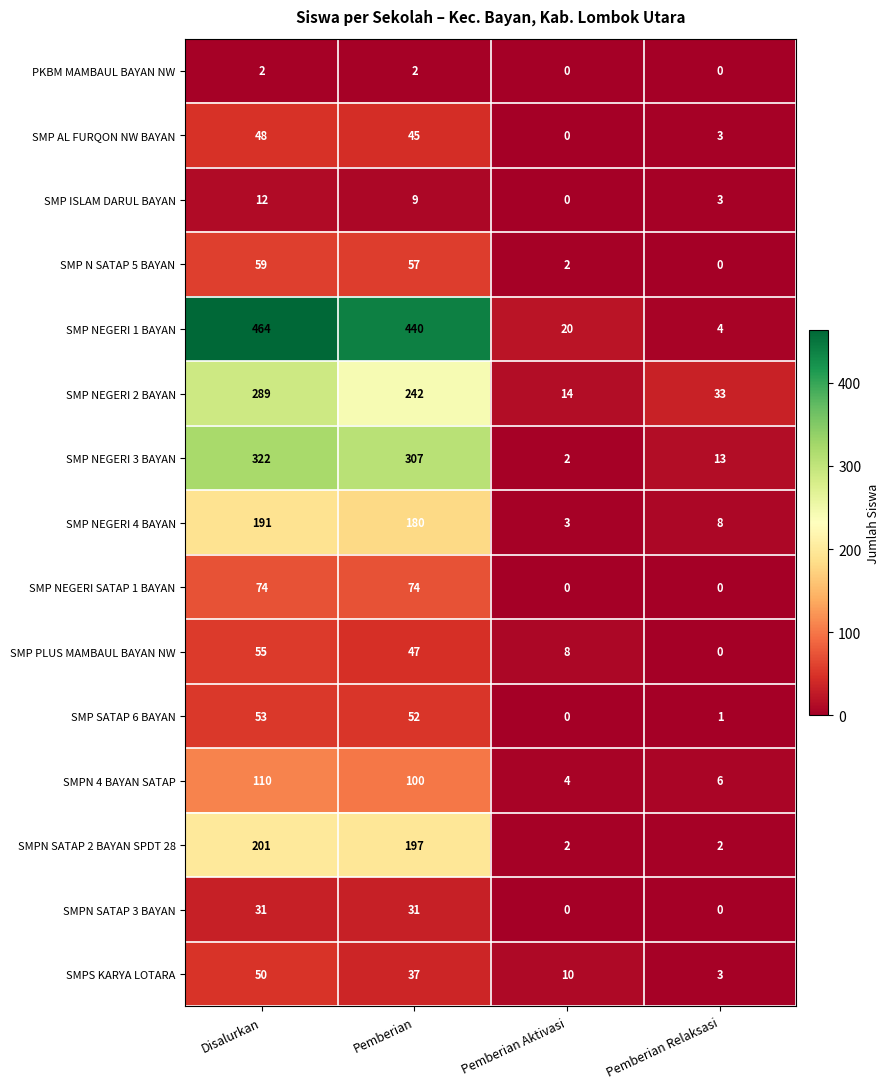

True or false: SMPN 4 BAYAN SATAP has a value of 174 at Disalurkan.

False